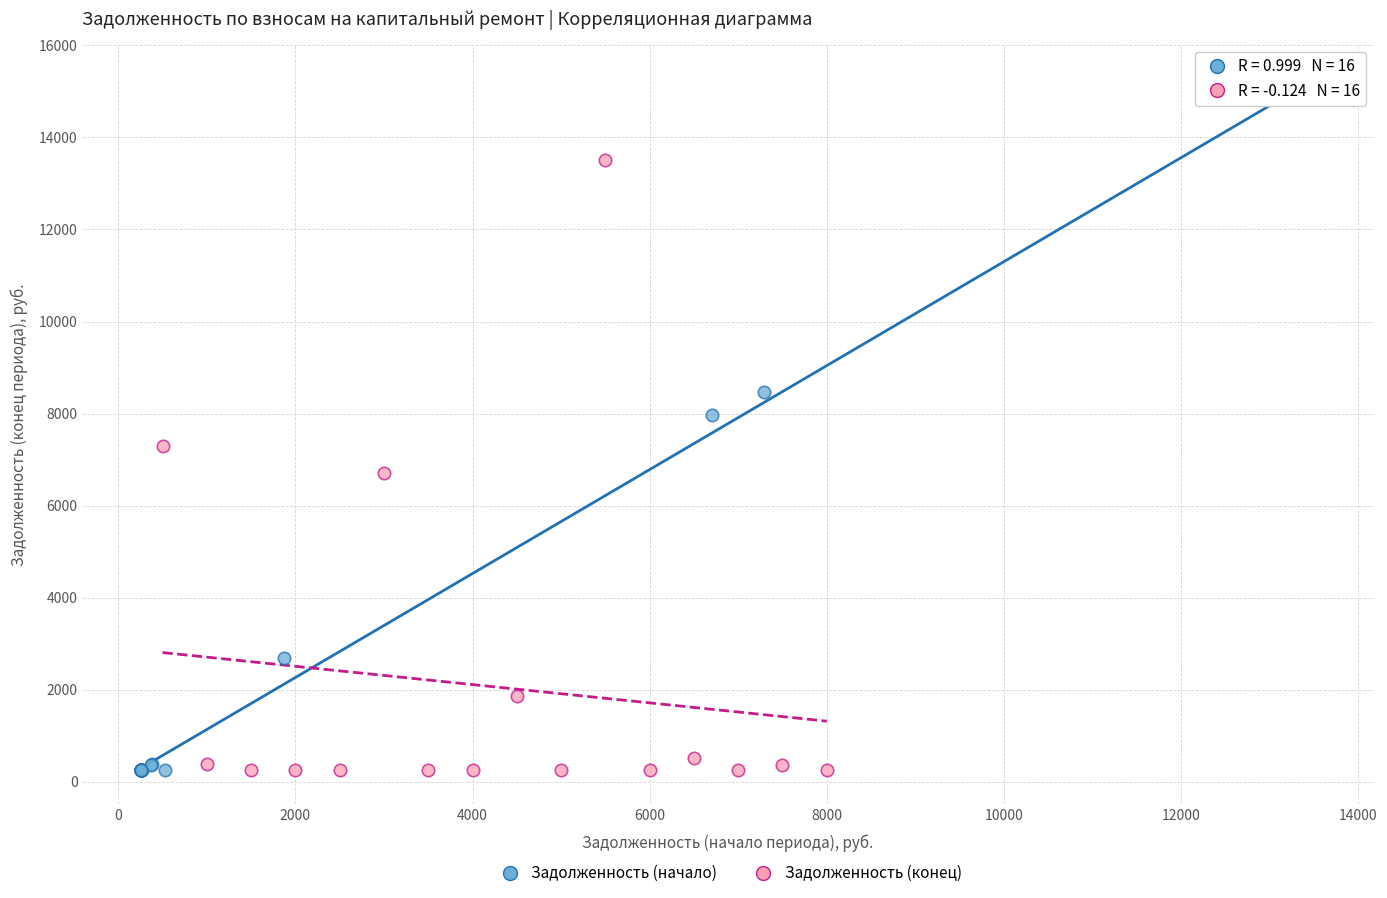

Which series contains the highest Y value?

Задолженность (начало)